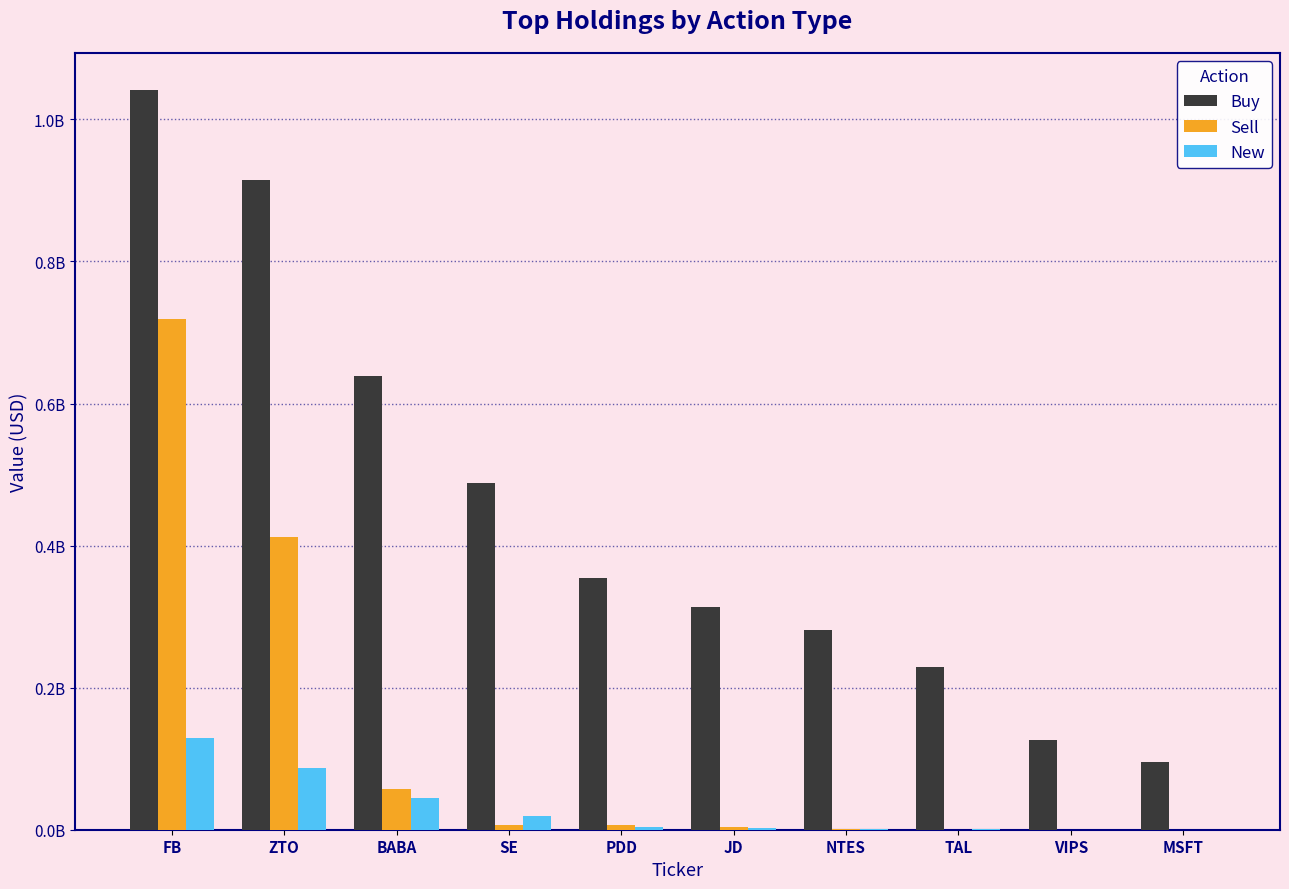

Which category has the highest value in the Sell series?

FB